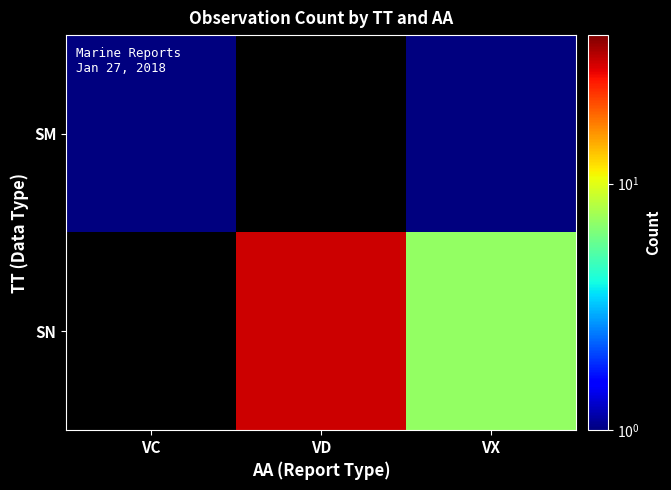

Where is SM nearest to the value 1?

VC